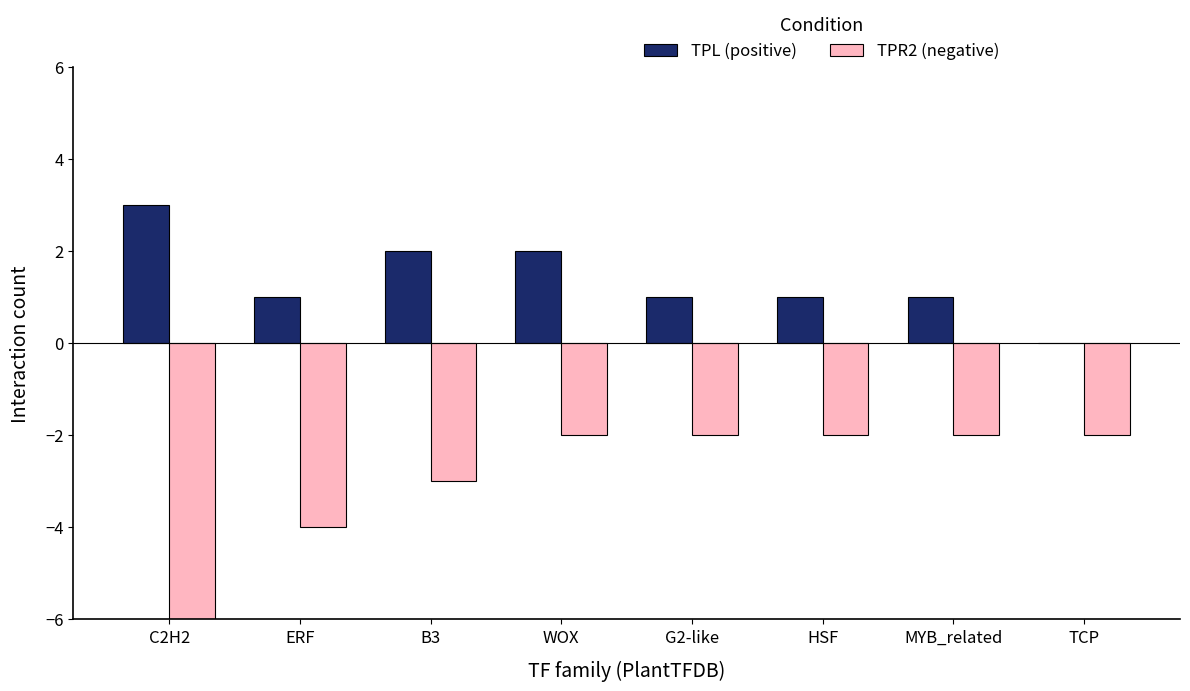

The TPL (positive) series shows 1 at ERF. True or false?

True